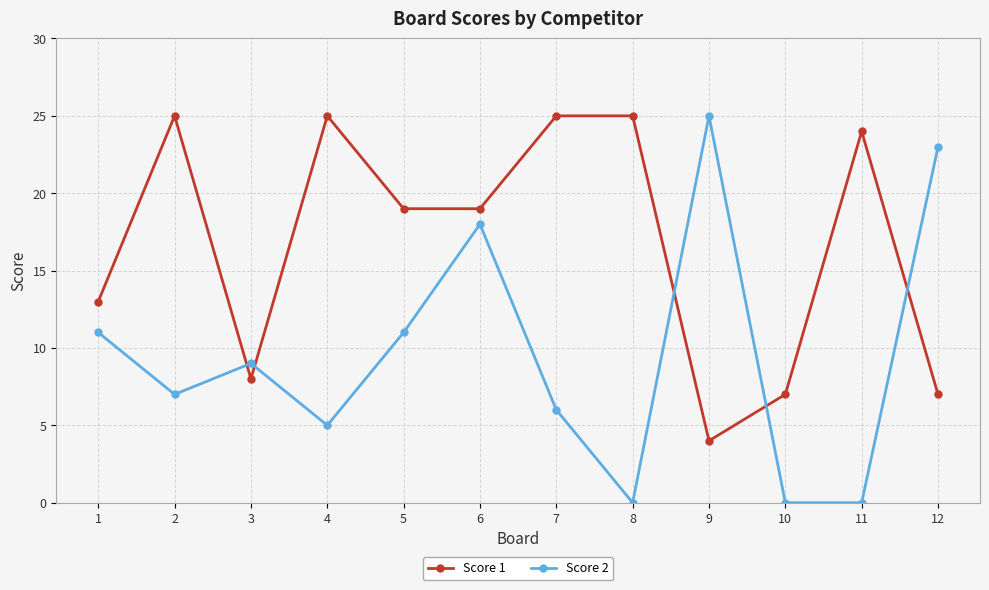

What are all the series names shown in the legend?

Score 1, Score 2